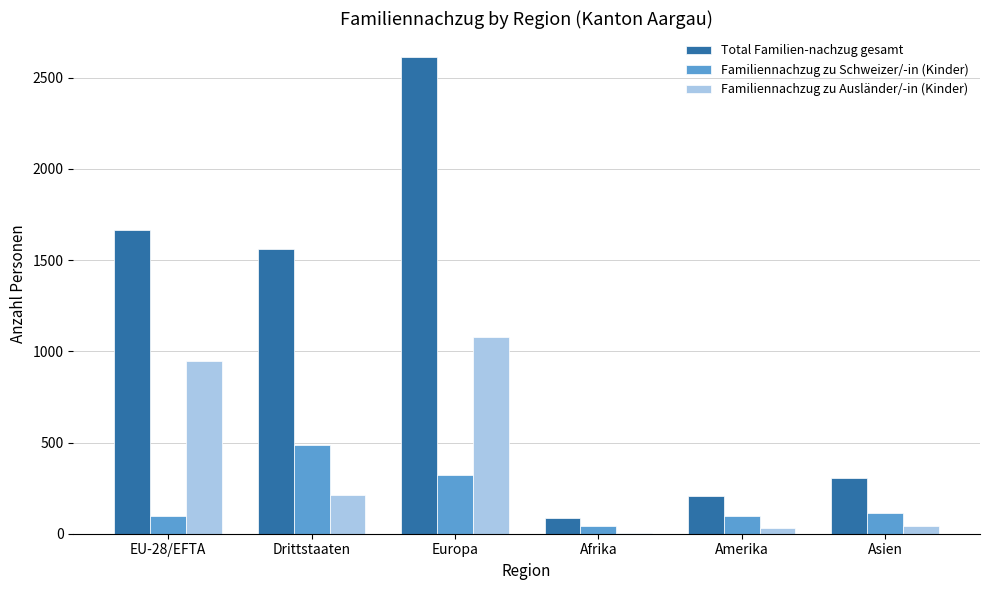

What is the total value across all series at Europa?

4017